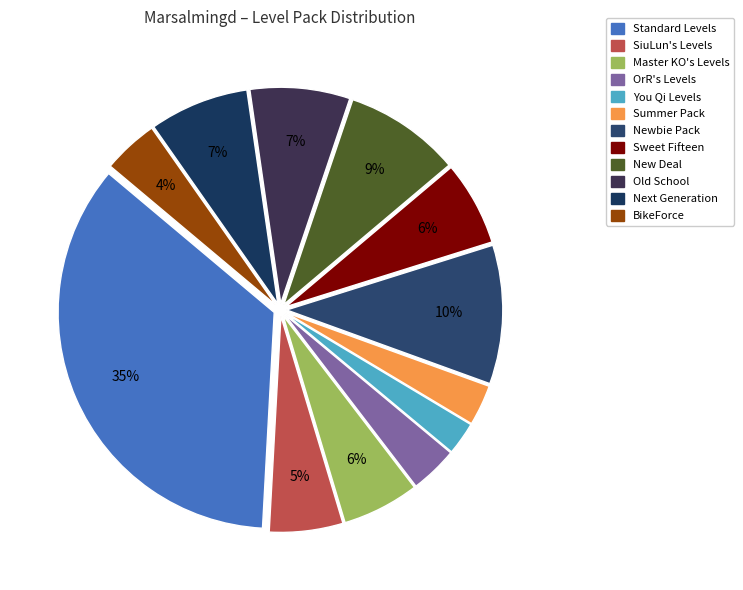

Does Summer Pack account for over 50% of the chart?

No